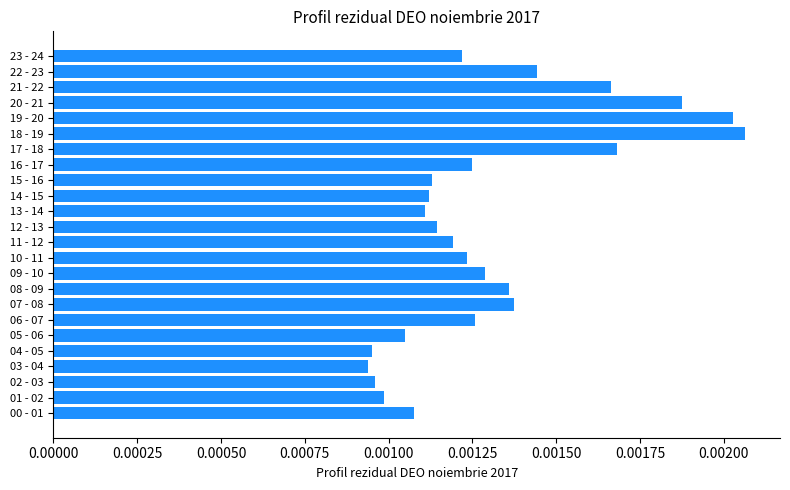

Count the number of categories in the chart.

24